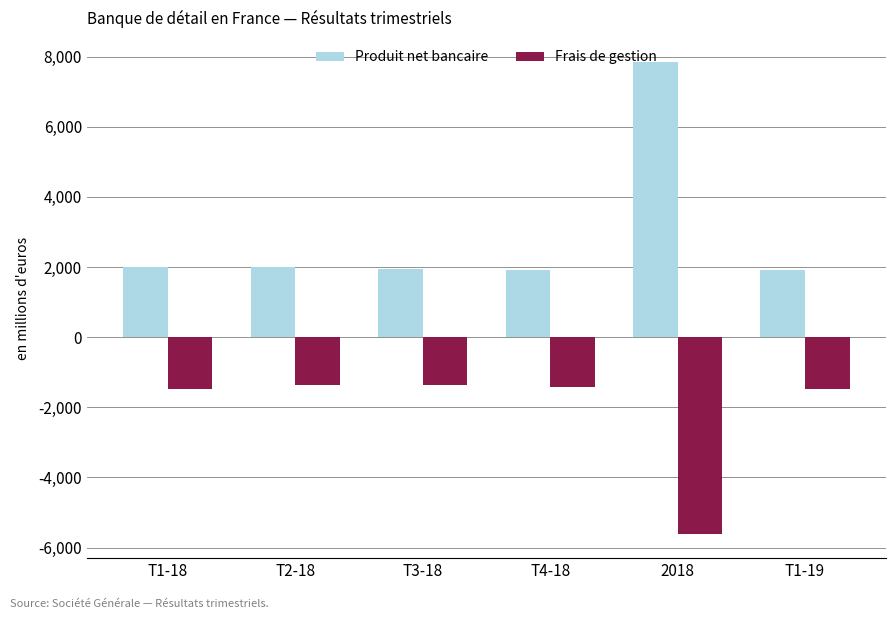

Does the chart contain any negative values?

Yes